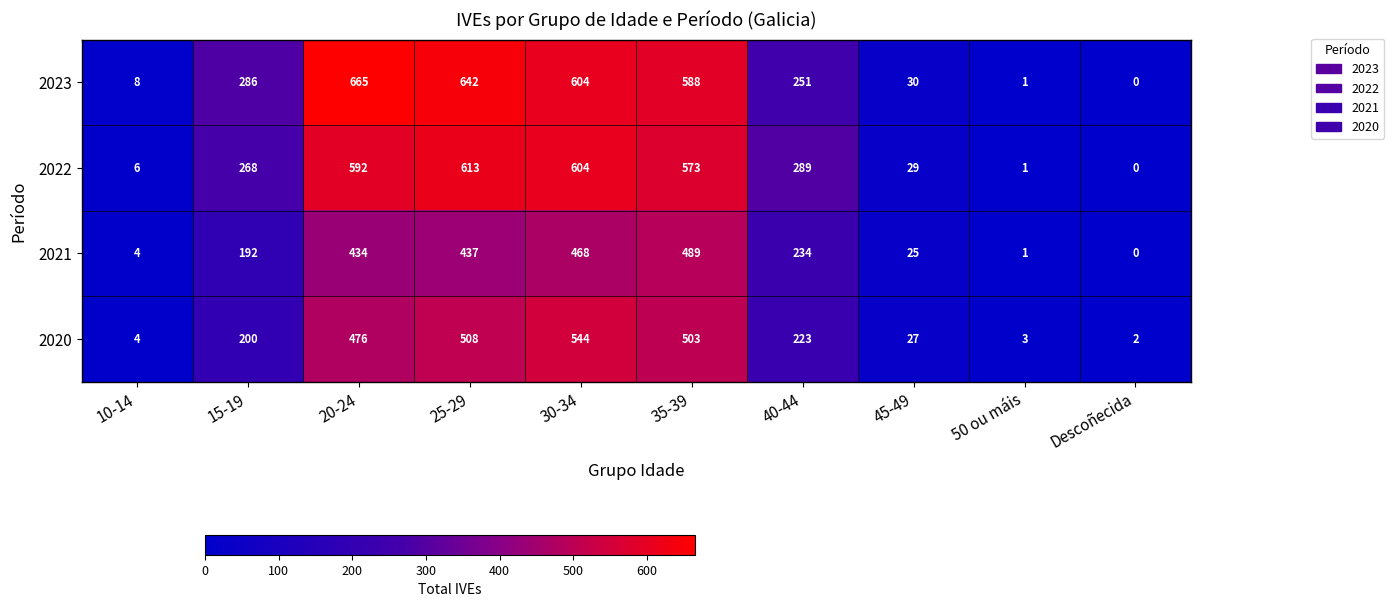

Rank the categories by 2023 value from highest to lowest.

20-24, 25-29, 30-34, 35-39, 15-19, 40-44, 45-49, 10-14, 50 ou máis, Descoñecida